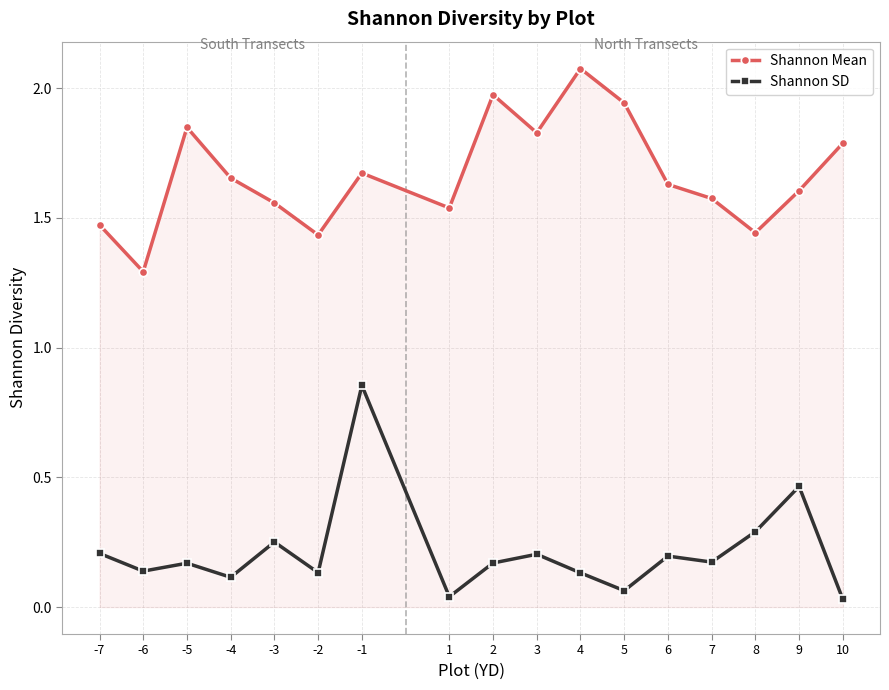

The Shannon Mean series shows 0.4 at 1. True or false?

False